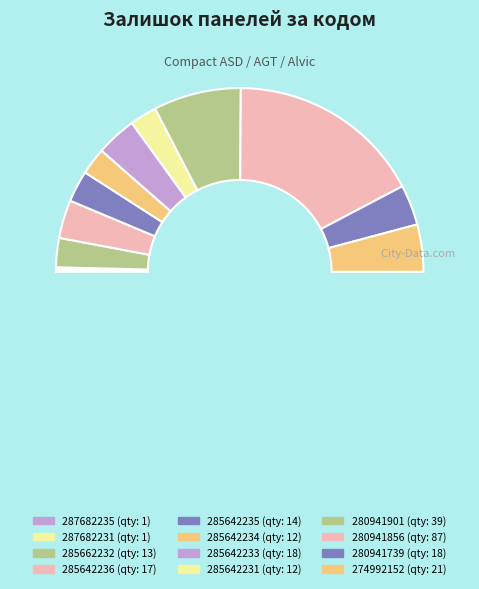

True or false: 287682235 accounts for 12% of the total.

False